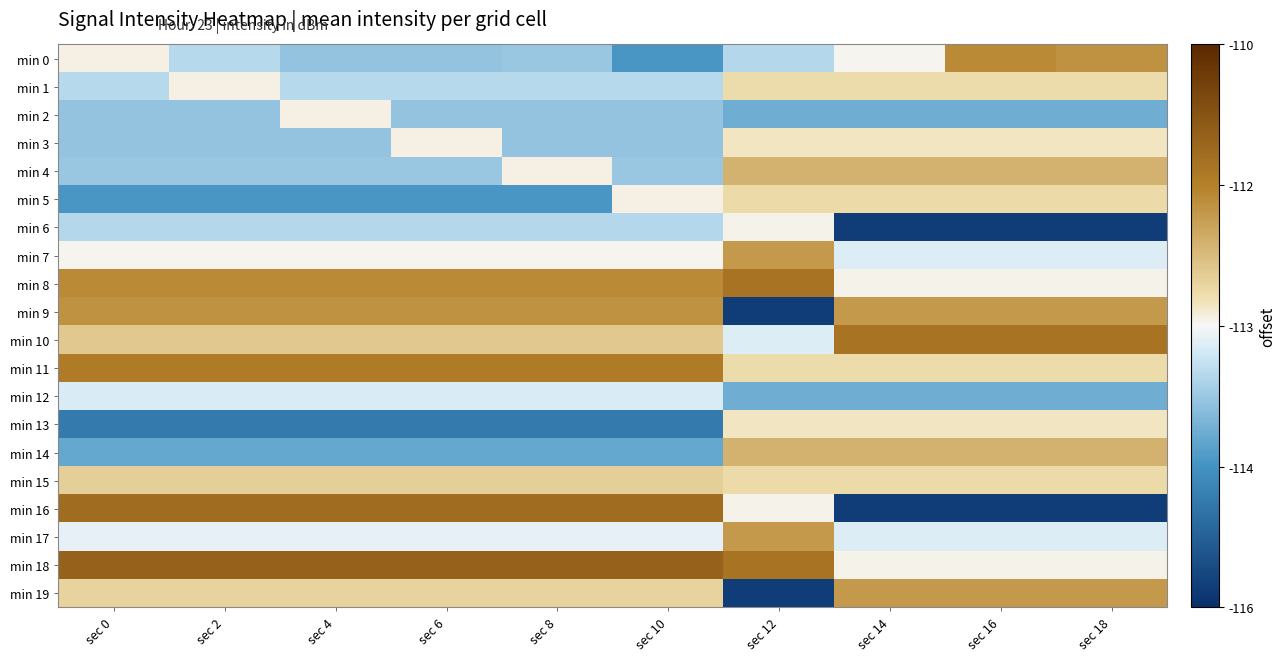

How many distinct data groups are displayed?

20